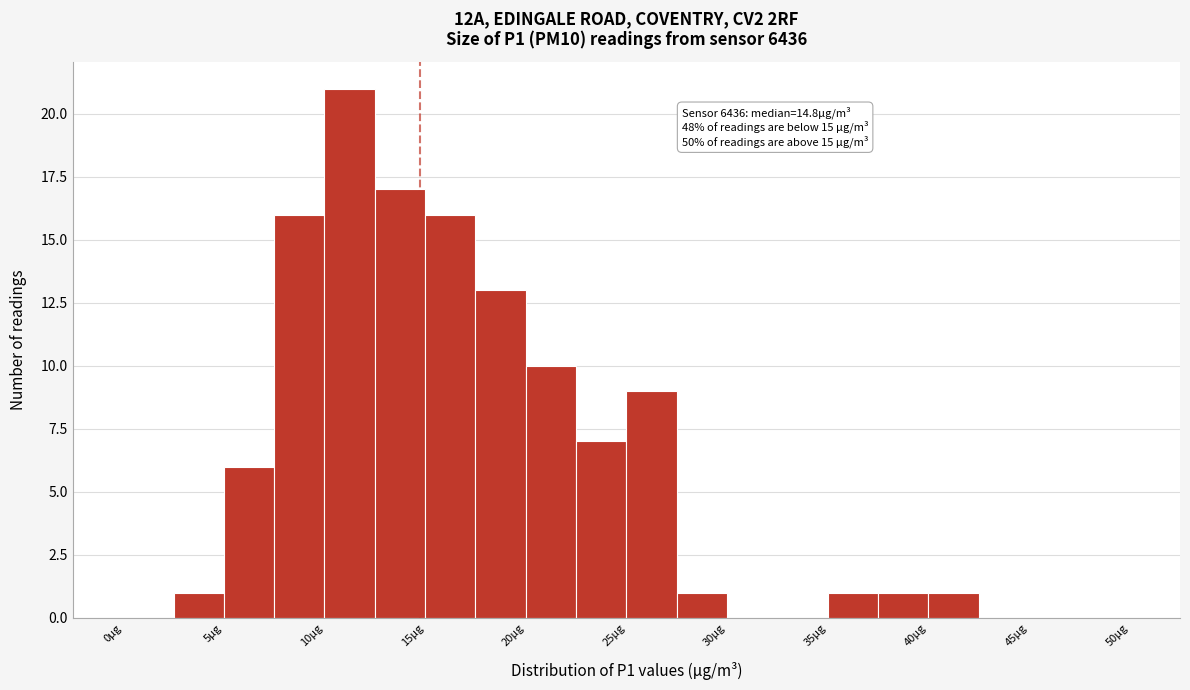

Which range on the x-axis has the tallest bar?

10.0 to 12.5